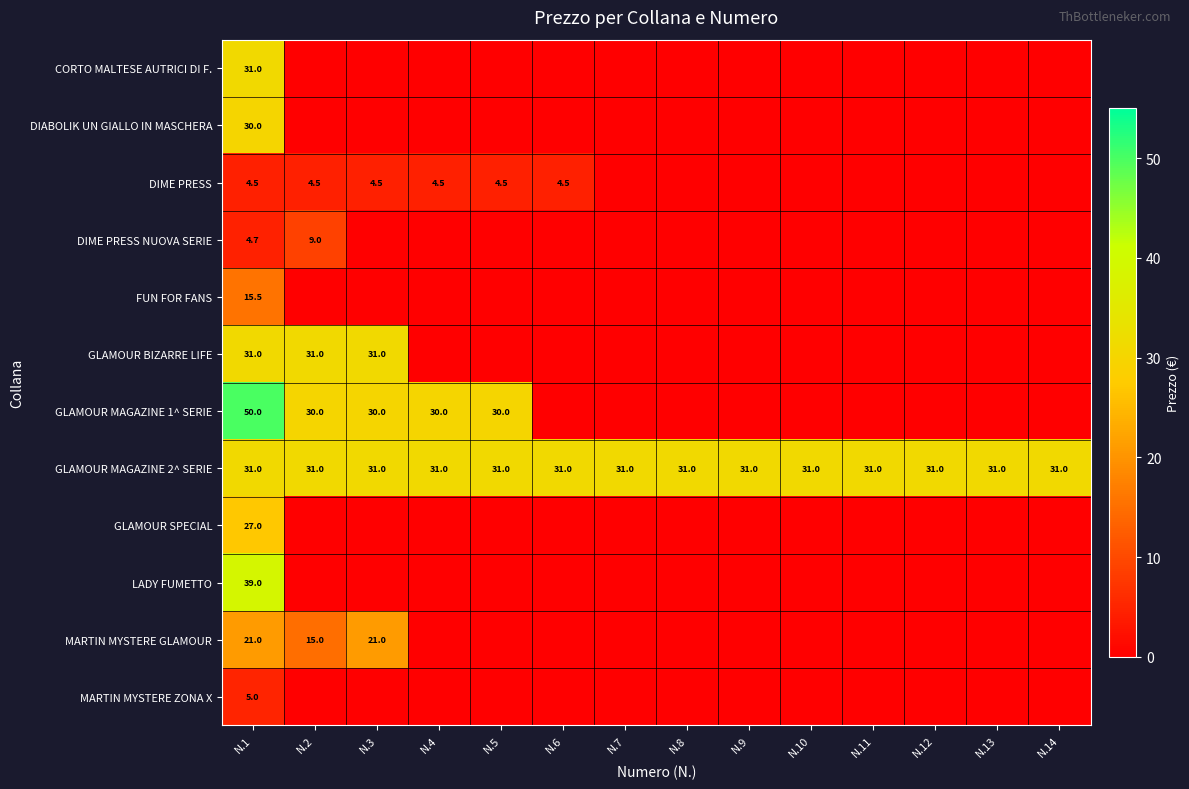

Read the GLAMOUR MAGAZINE 2^ SERIE value at N.2.

31.0